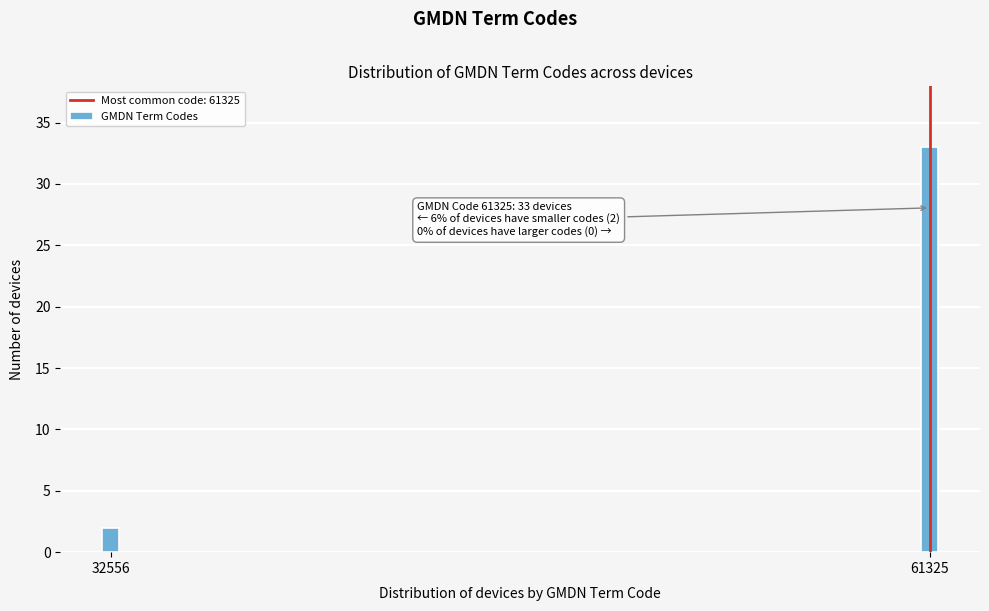

Reading left to right, what are all the values shown in this chart?

2	33